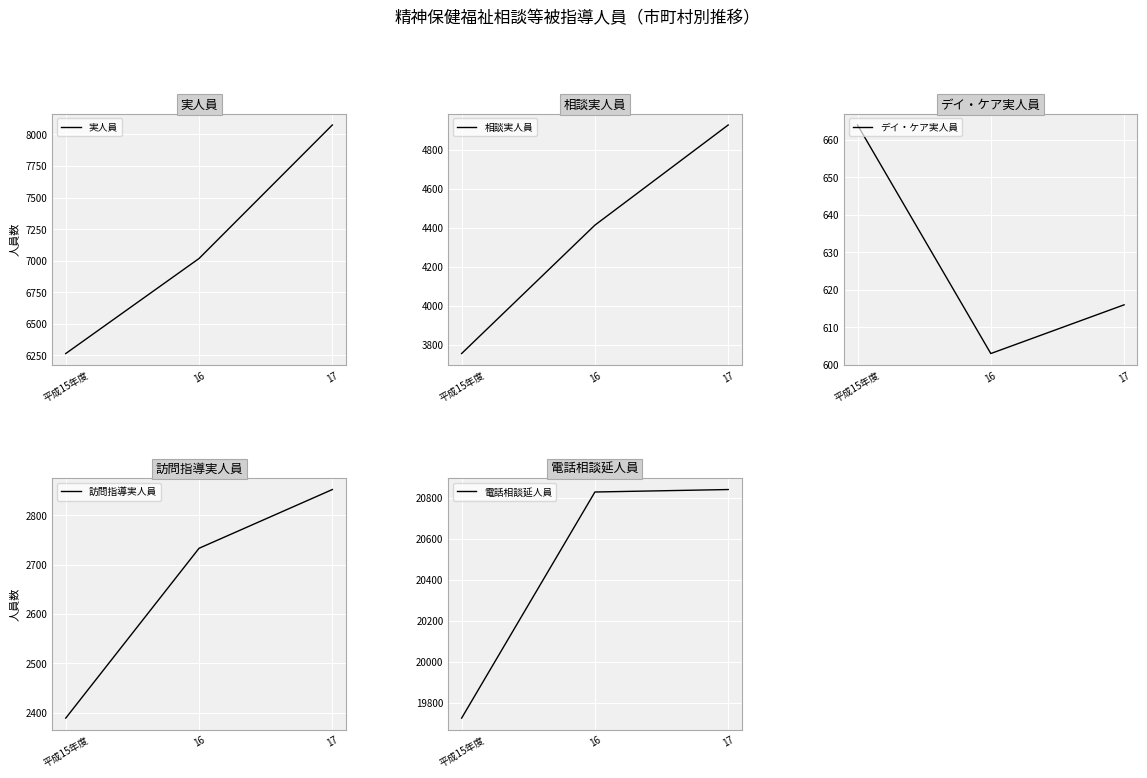

What value does the デイ・ケア実人員 series have at 16?

603